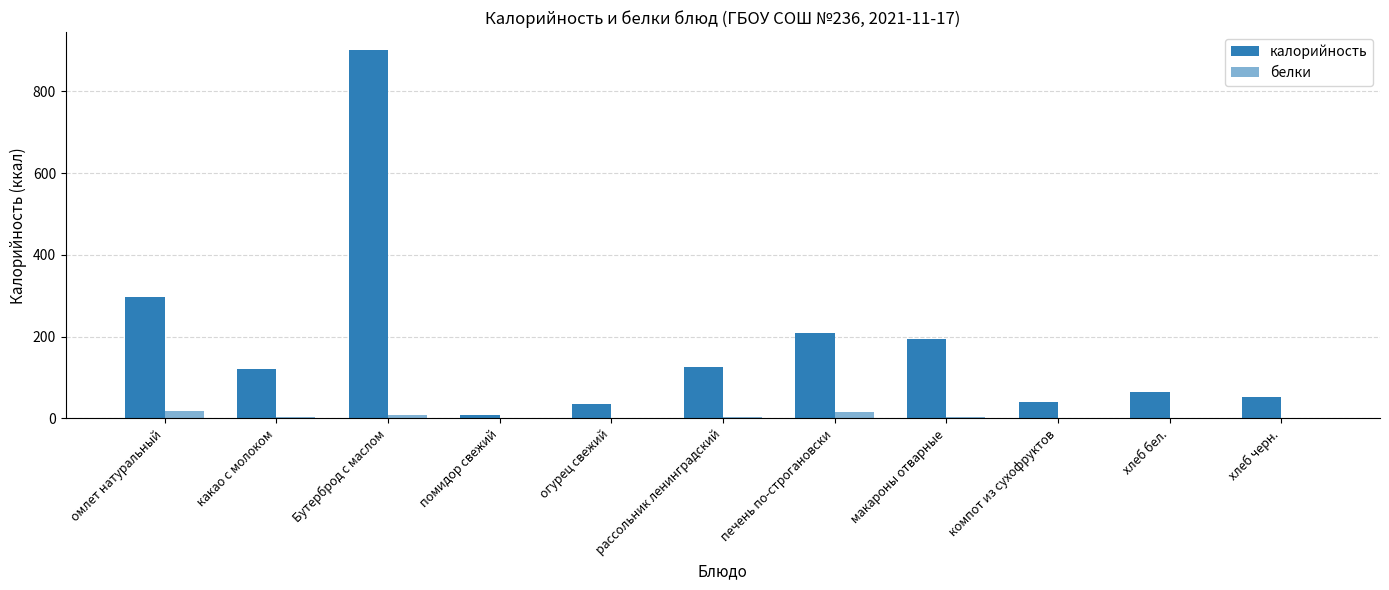

What is the difference between the highest and lowest values at хлеб черн.?

51.3